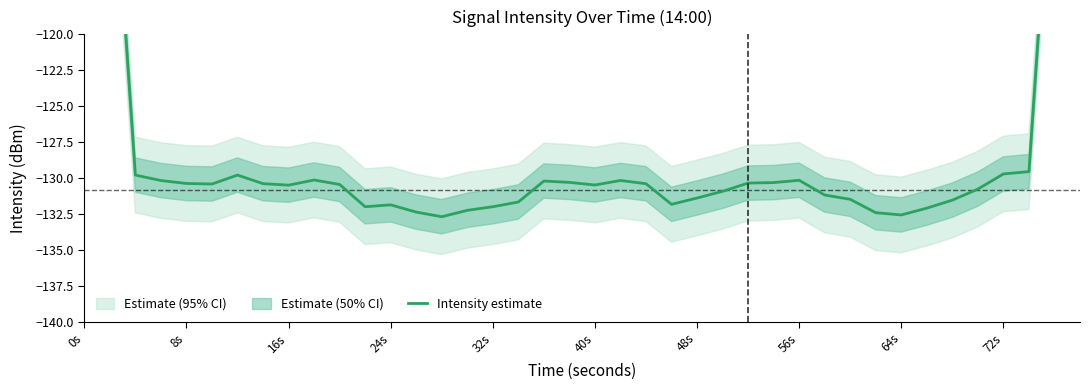

What is the value of the 3rd point from the left?

-129.8